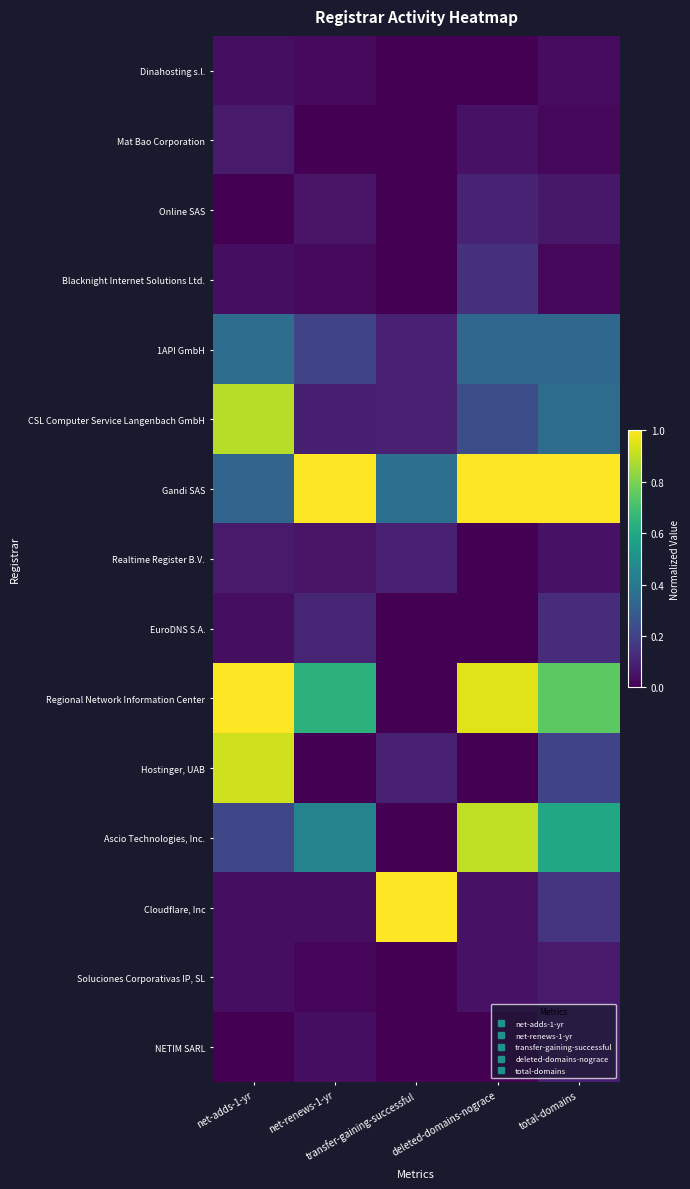

Which has a higher value, transfer-gaining-successful or net-renews-1-yr?

net-renews-1-yr